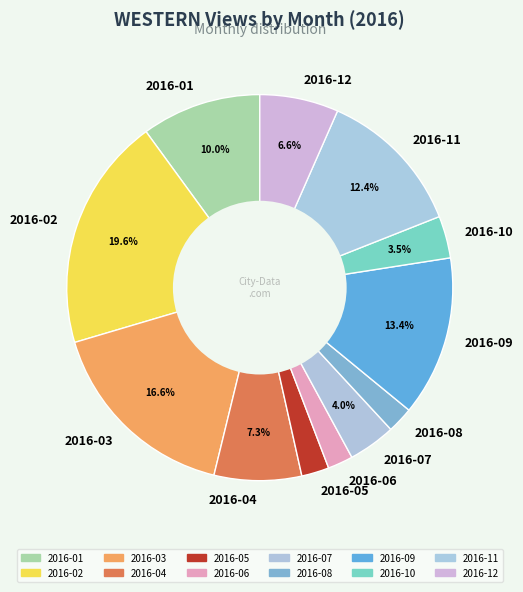

Which slice is the largest?

2016-02